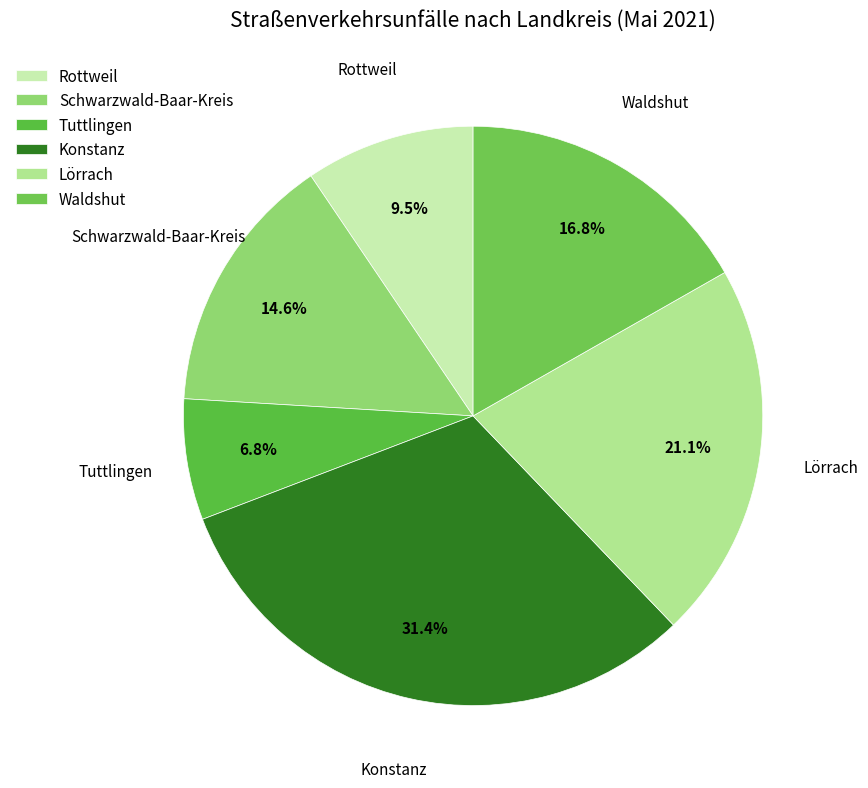

Rank the categories by value from highest to lowest.

Konstanz, Lörrach, Waldshut, Schwarzwald-Baar-Kreis, Rottweil, Tuttlingen